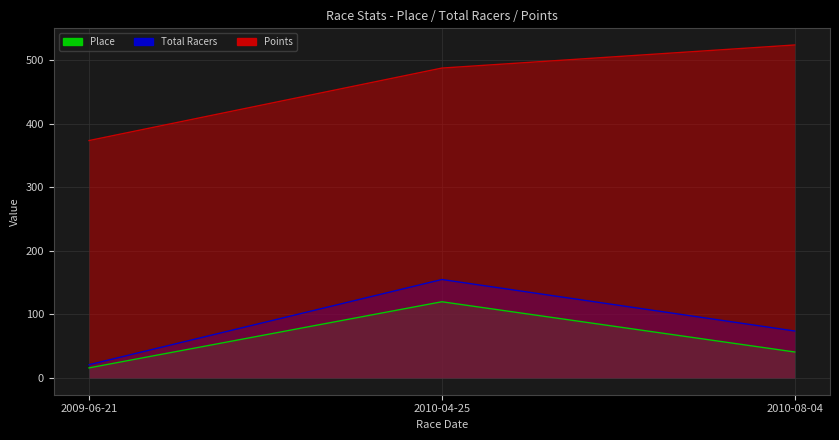

At which label does Total Racers reach its peak?

2010-04-25